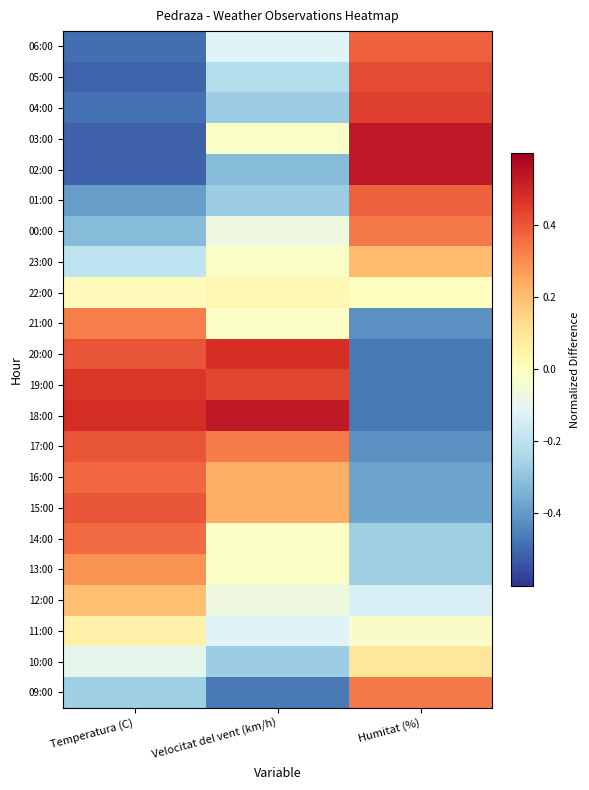

List the series in order of their peak value, highest first.

03:00, 02:00, 18:00, 20:00, 19:00, 04:00, 05:00, 17:00, 15:00, 06:00, 01:00, 16:00, 14:00, 00:00, 09:00, 21:00, 13:00, 23:00, 12:00, 10:00, 11:00, 22:00